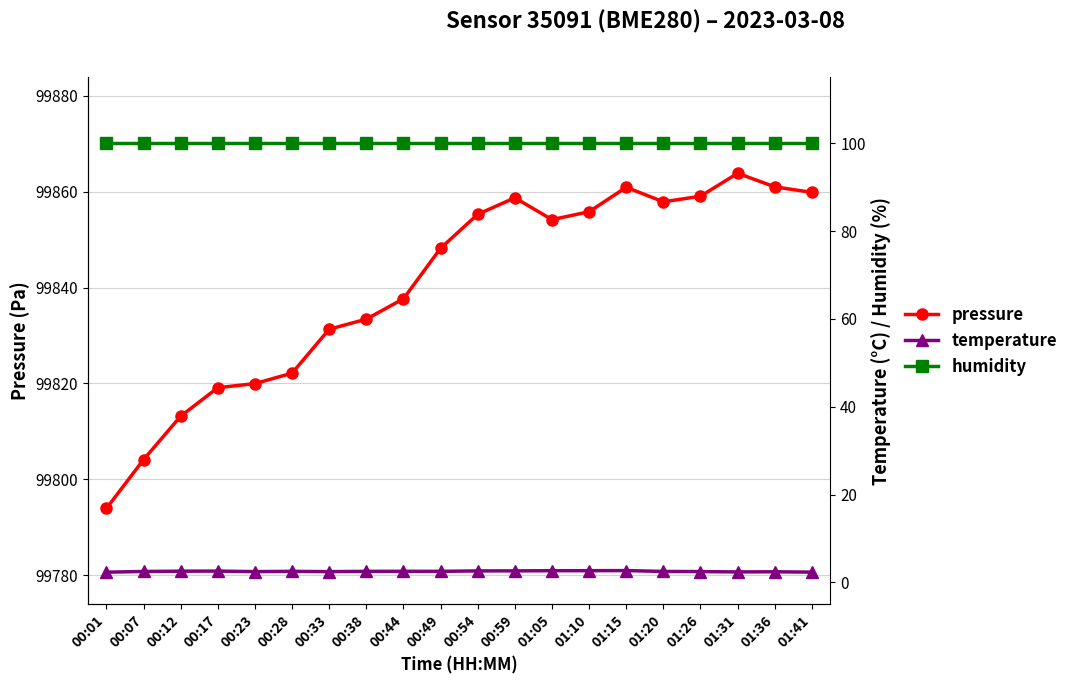

What value does the temperature series have at 01:15?

2.7